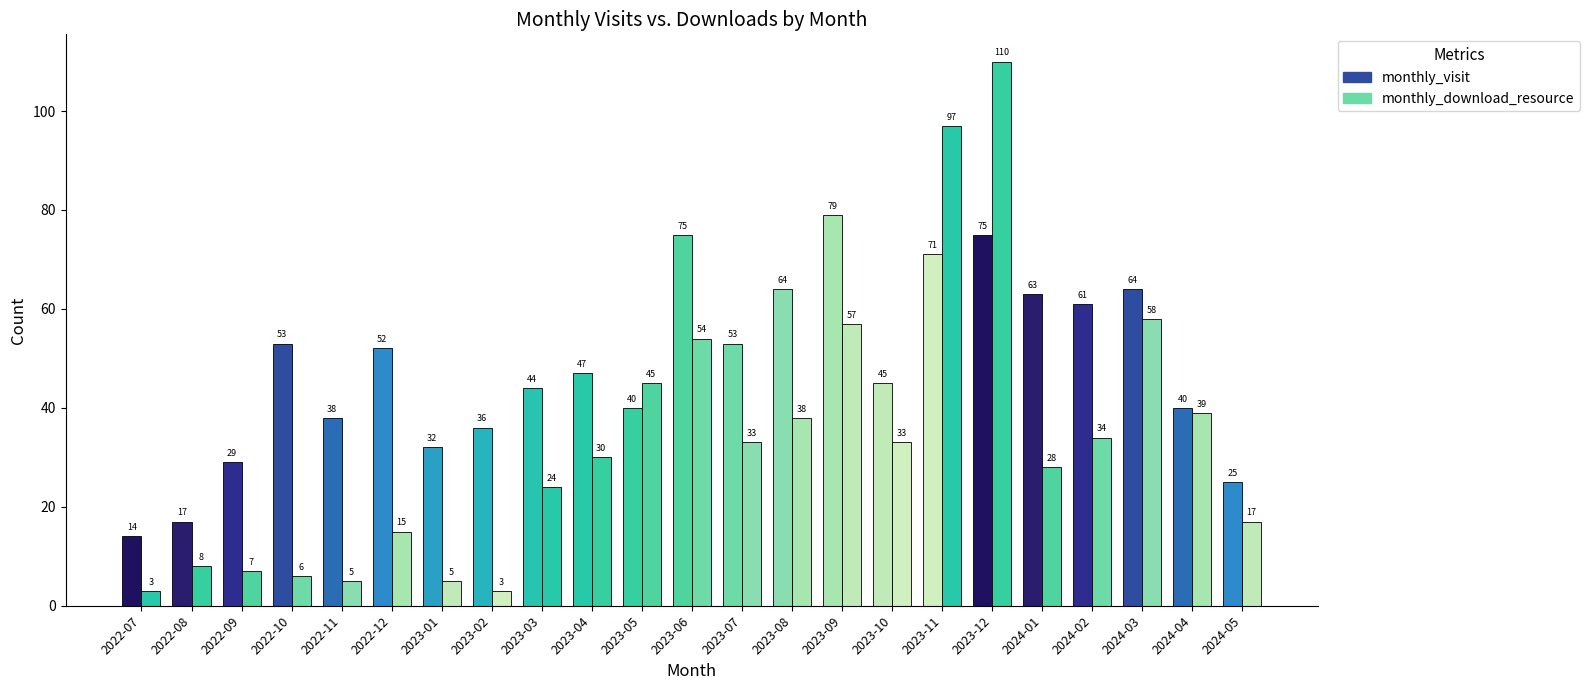

Count the number of data series in this chart.

2